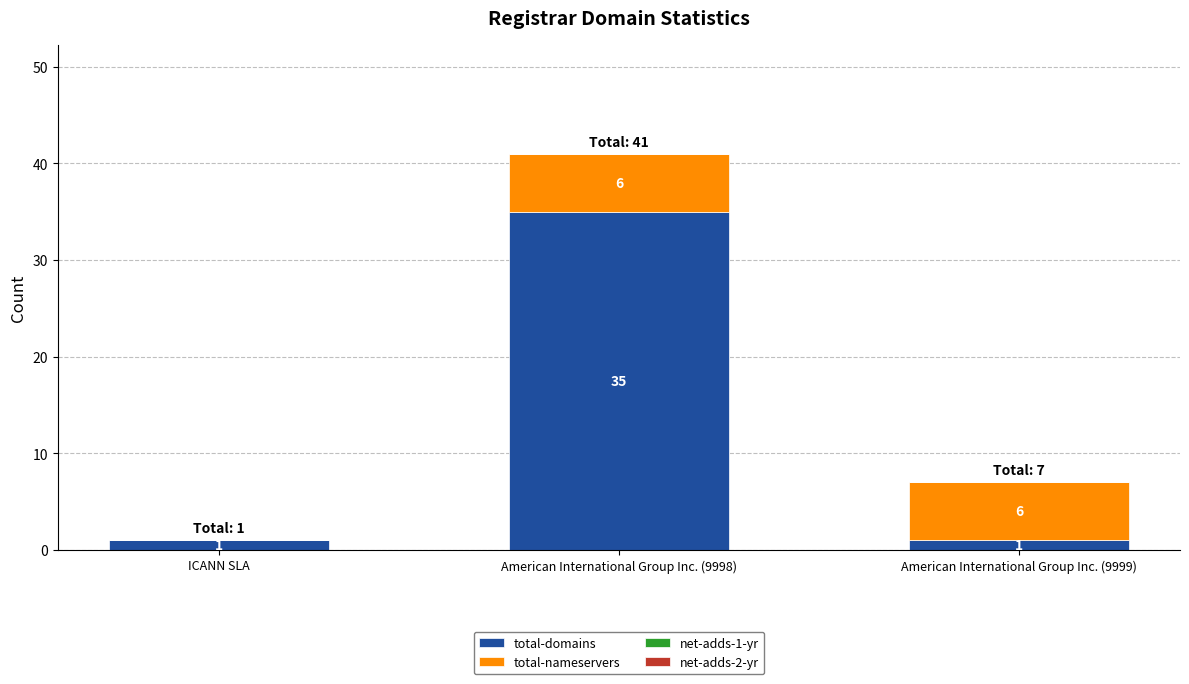

Are the bars horizontal?

No